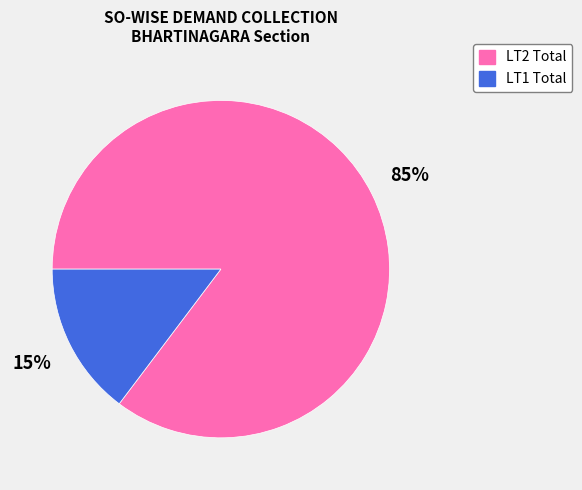

To the nearest percent, what is the average slice percentage?

50%